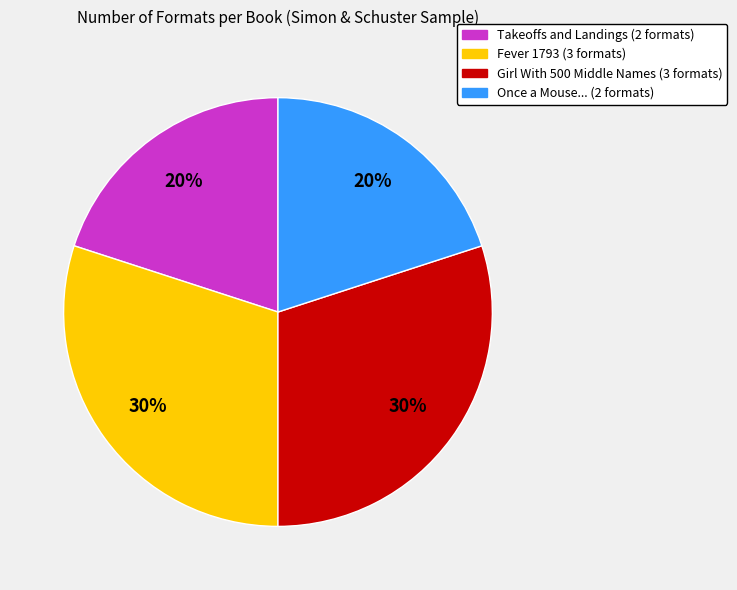

What is the ratio of the value at Once a Mouse... to the value at Girl With 500 Middle Names?

0.7